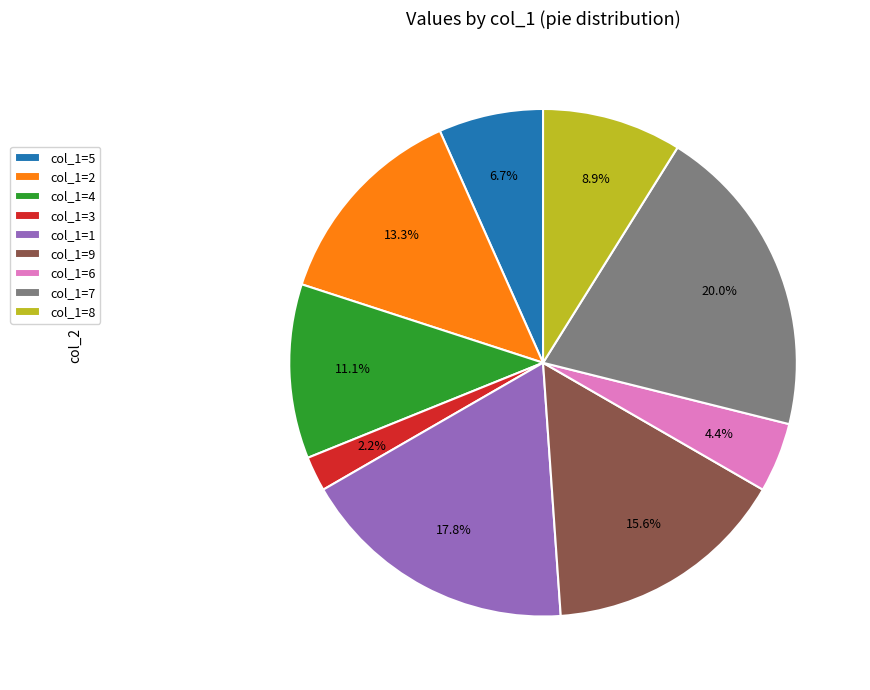

Count the number of slices in the pie.

9